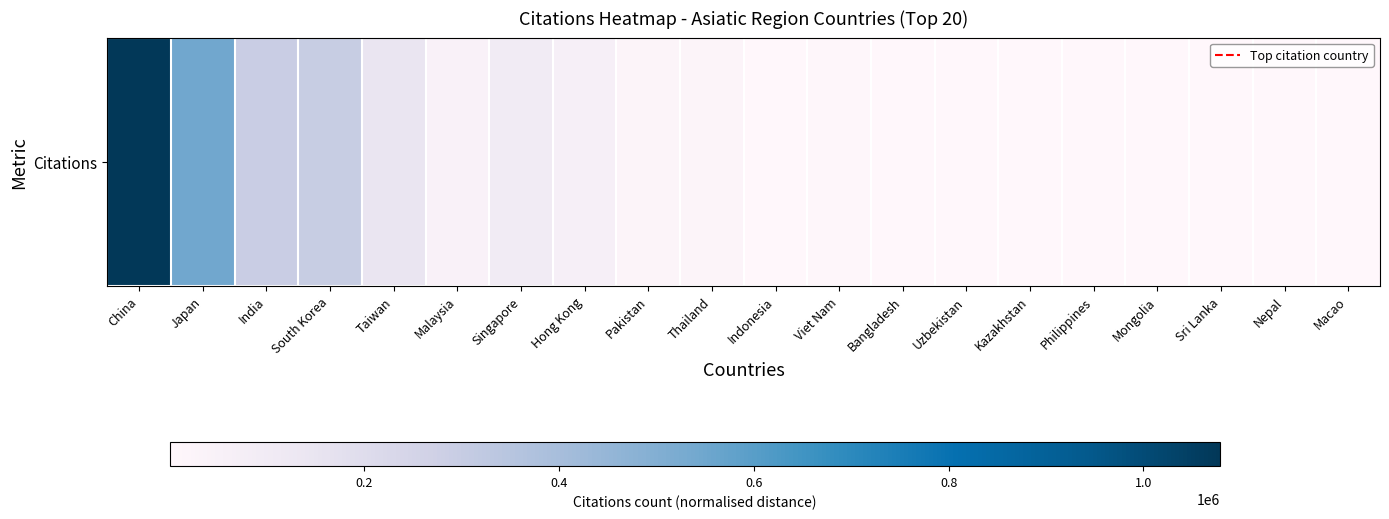

What is the sum of all values?

2623285